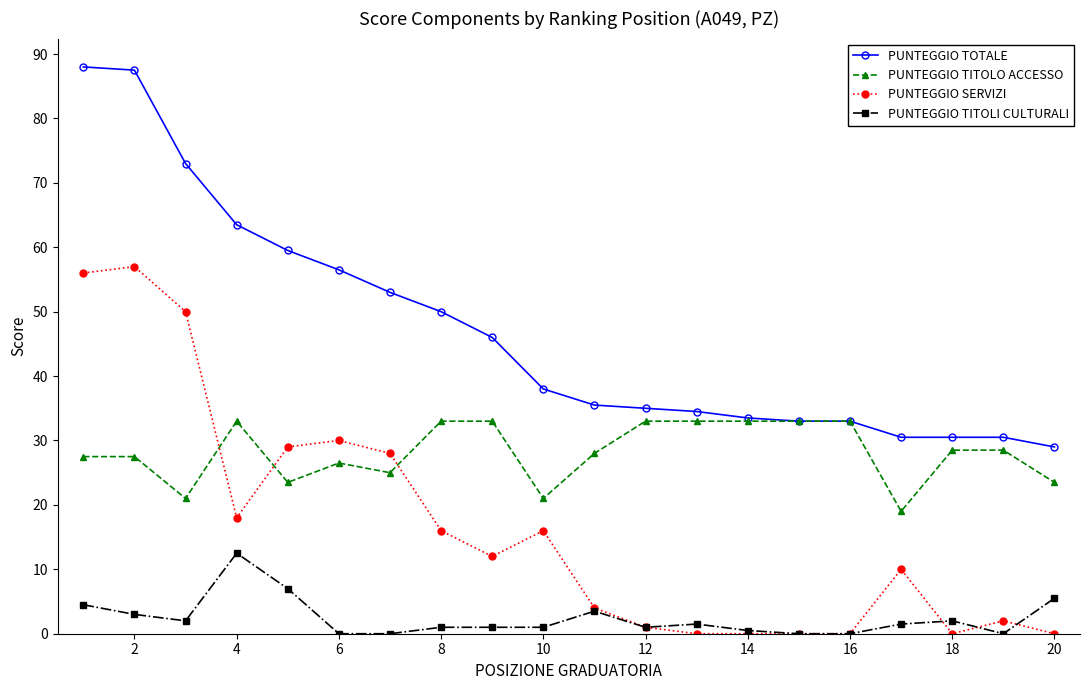

List the series in order of their peak value, highest first.

PUNTEGGIO TOTALE, PUNTEGGIO SERVIZI, PUNTEGGIO TITOLO ACCESSO, PUNTEGGIO TITOLI CULTURALI